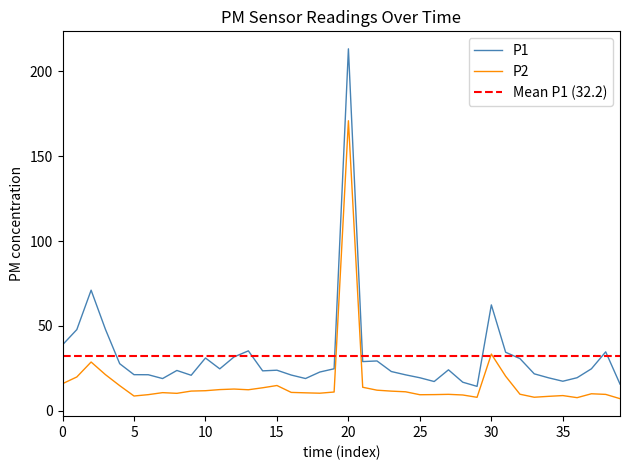

Where is P2 nearest to the value 89?

30